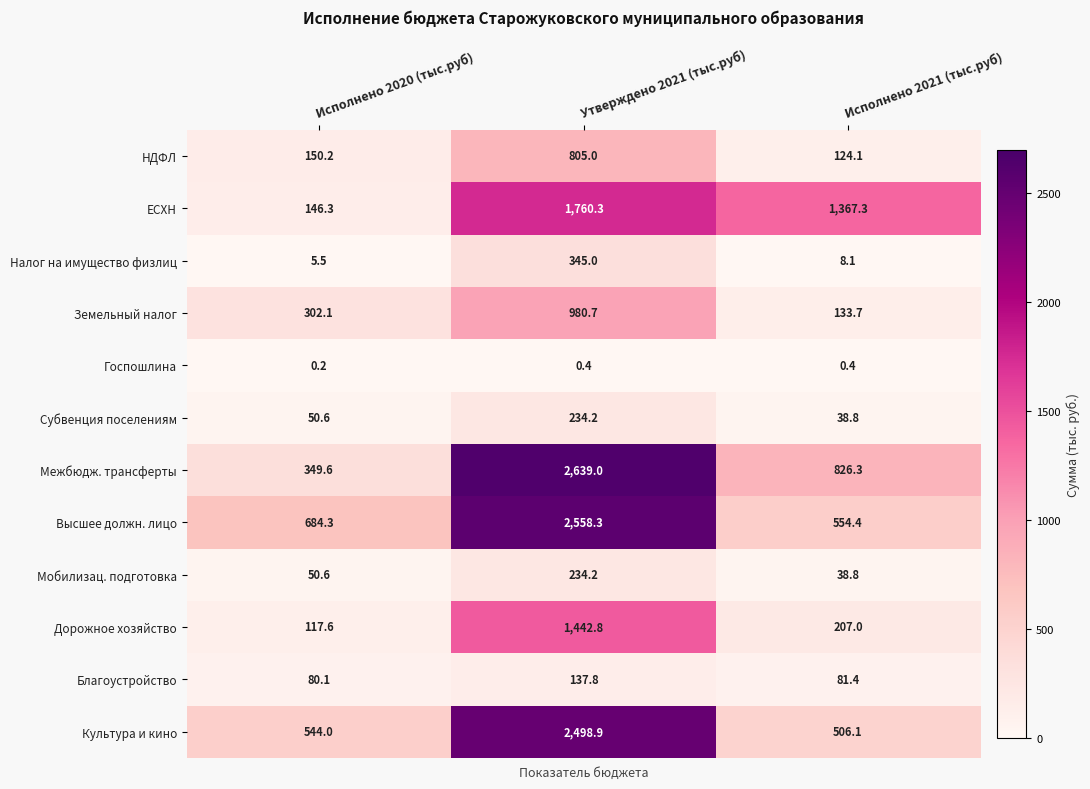

How many categories are shown in the chart?

3